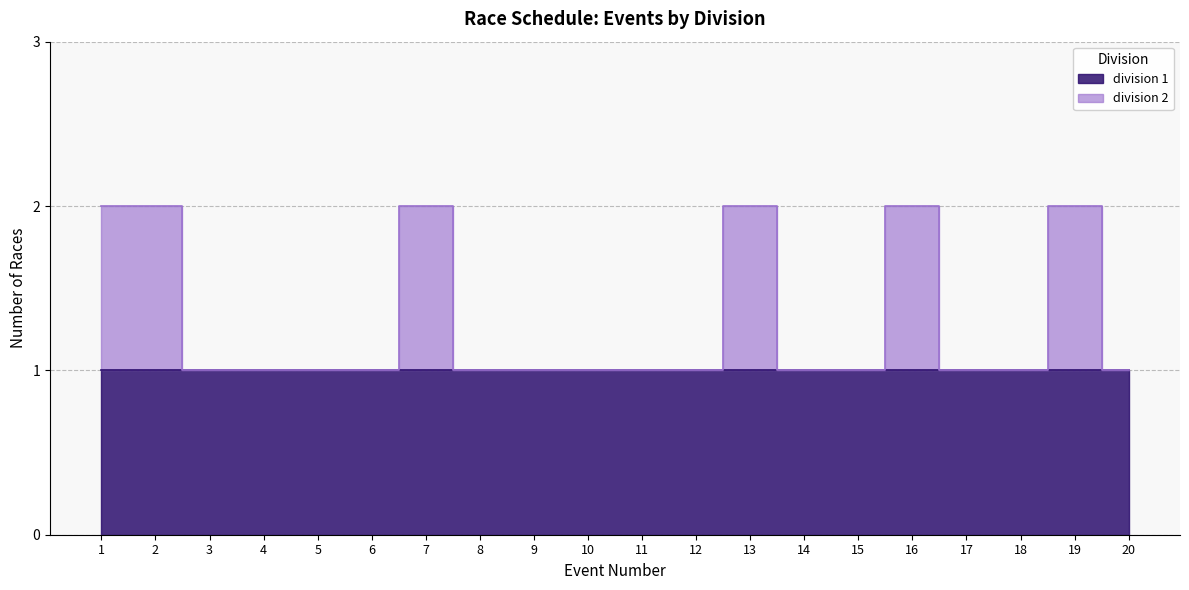

What is the maximum value shown in the chart?

2